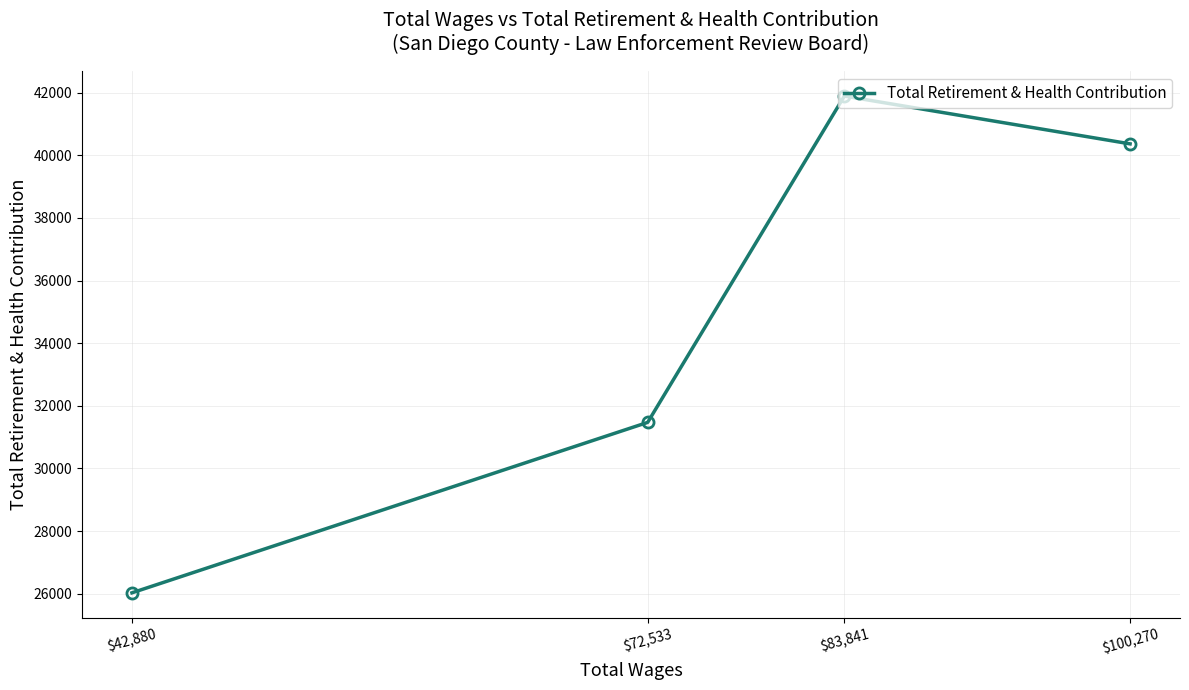

What is the difference between the values at $42,880 and $83,841?

15859